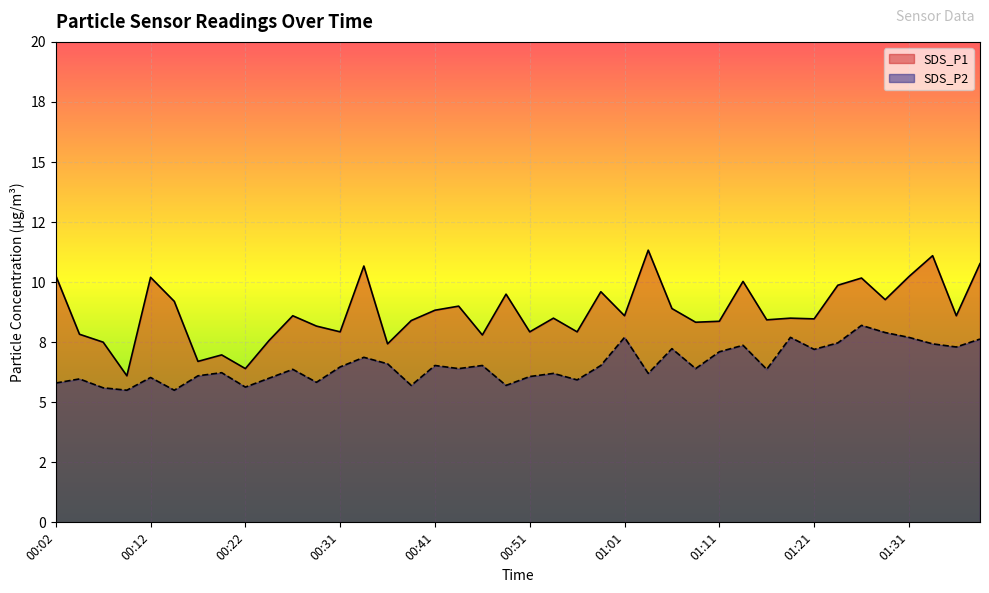

Is the value of SDS_P1 at 01:09 greater than the value of SDS_P2 at 01:01?

Yes